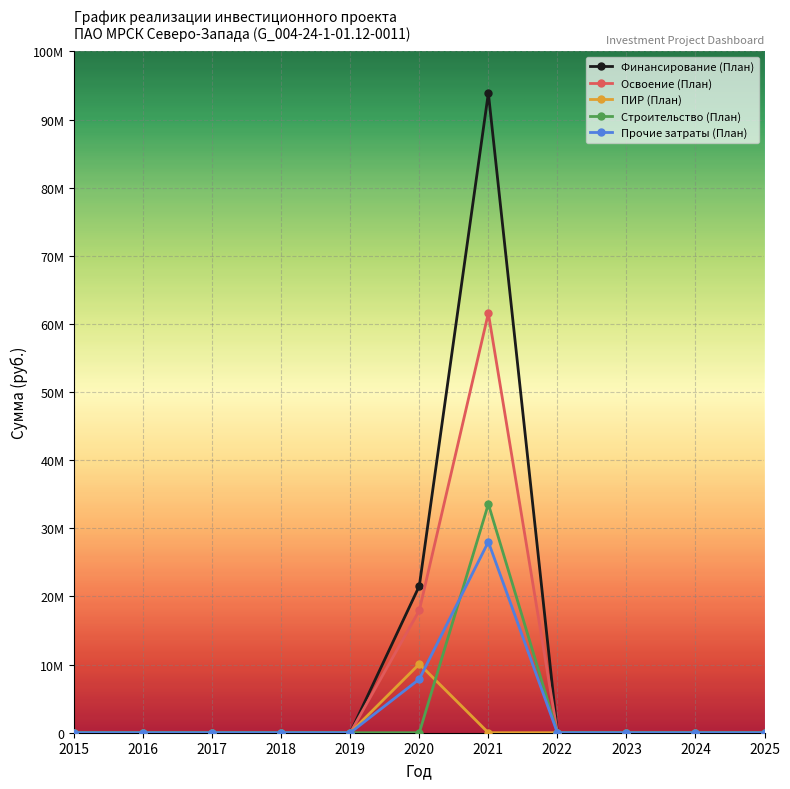

True or false: Строительство (План) and Освоение (План) intersect in this chart.

False